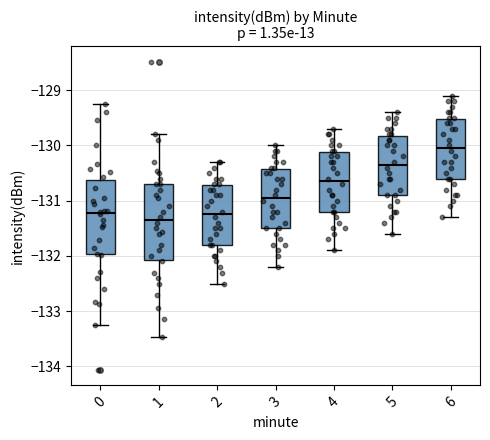

Which box's median line is the highest?

6